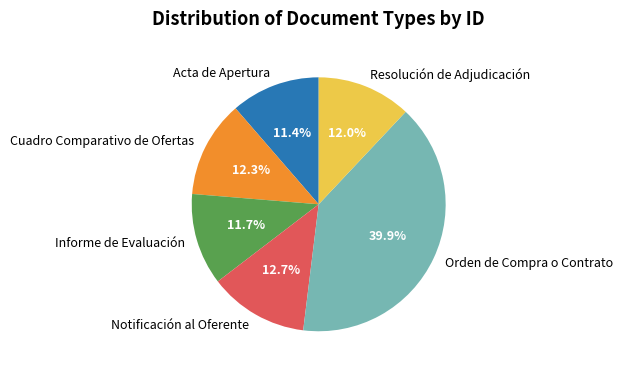

Does Notificación al Oferente account for over 50% of the chart?

No